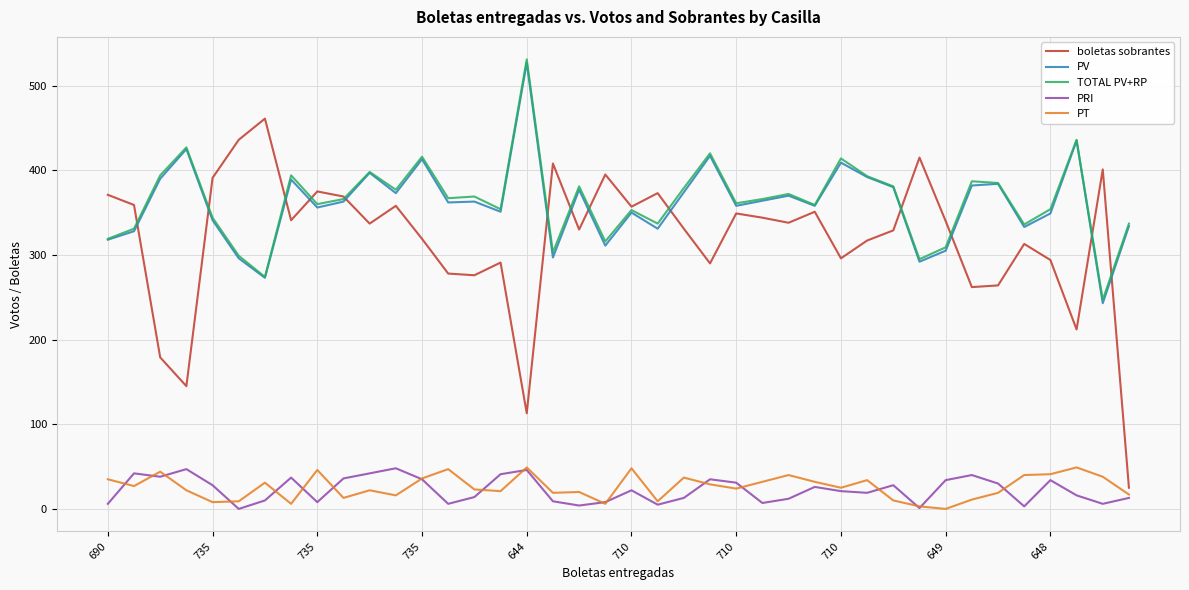

Which series has the widest spread of values?

boletas sobrantes